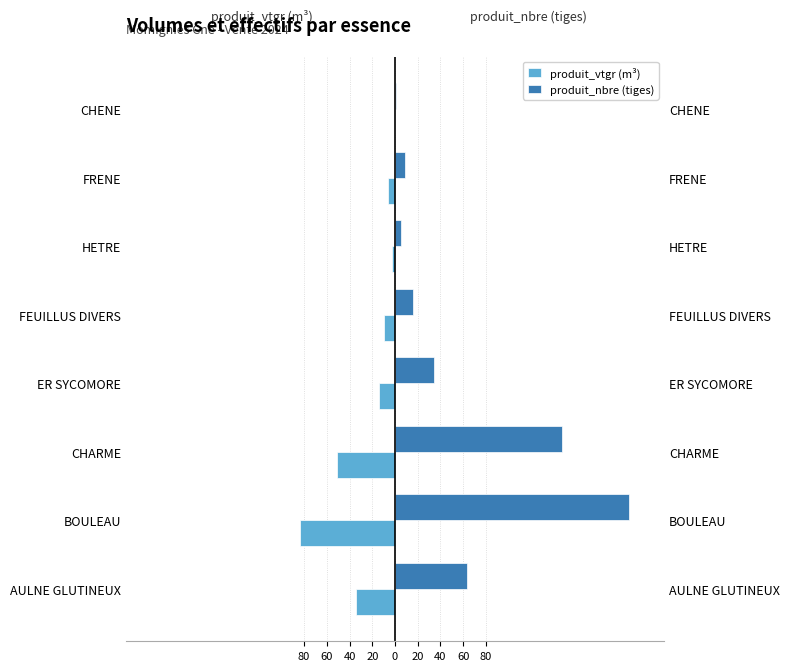

What is the spread (max minus min) of values at BOULEAU?

289.6